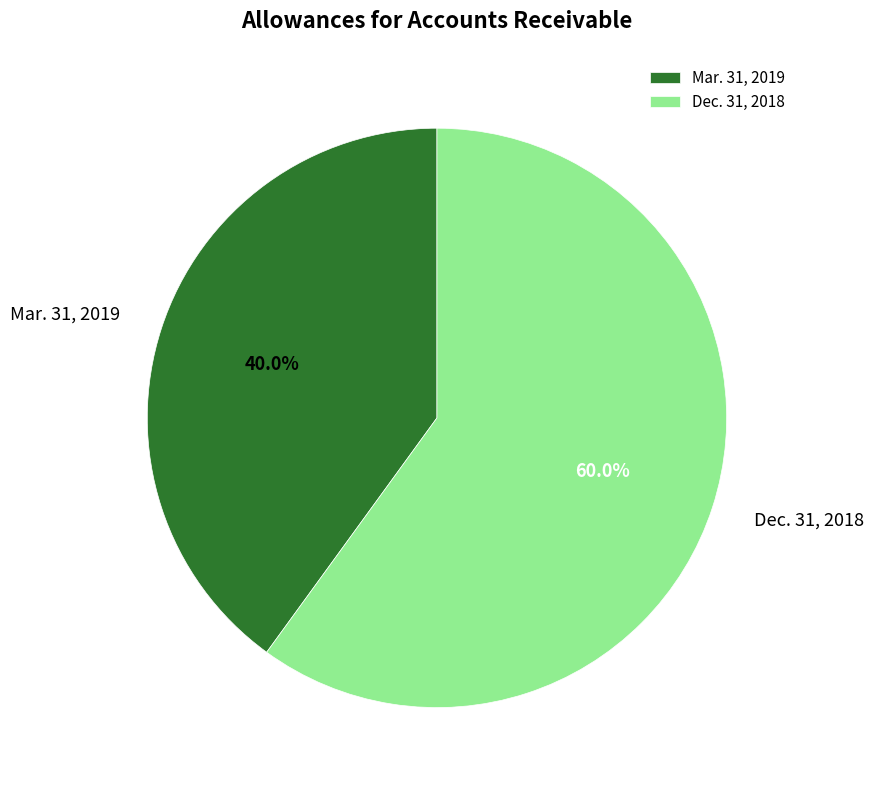

Approximately how many times larger is the value at Dec. 31, 2018 compared to Mar. 31, 2019?

1.5